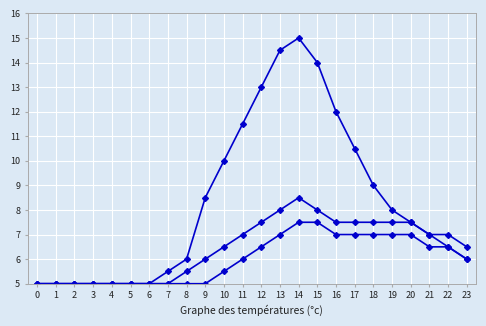

How many series are shown in this chart?

3